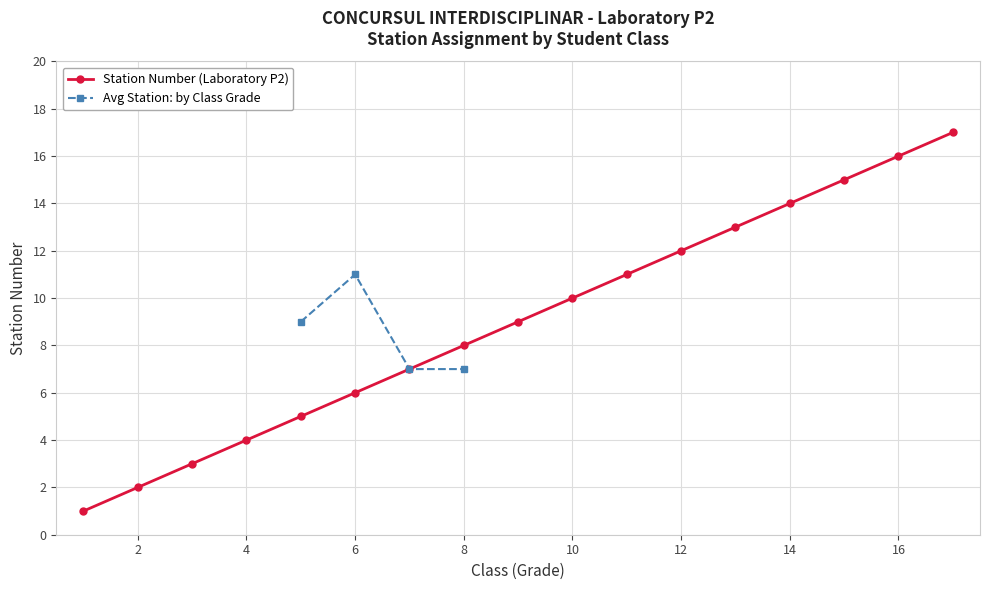

The chart shows a value of 9 at 5. True or false?

True